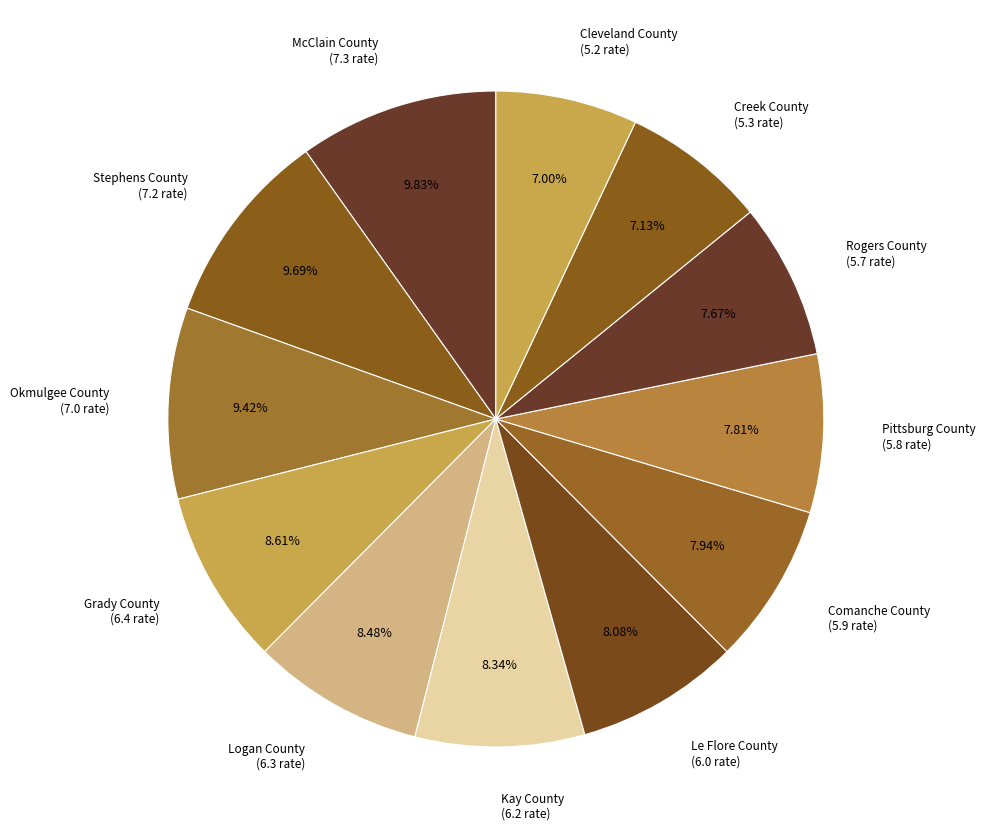

Is Stephens County the majority of the pie?

No